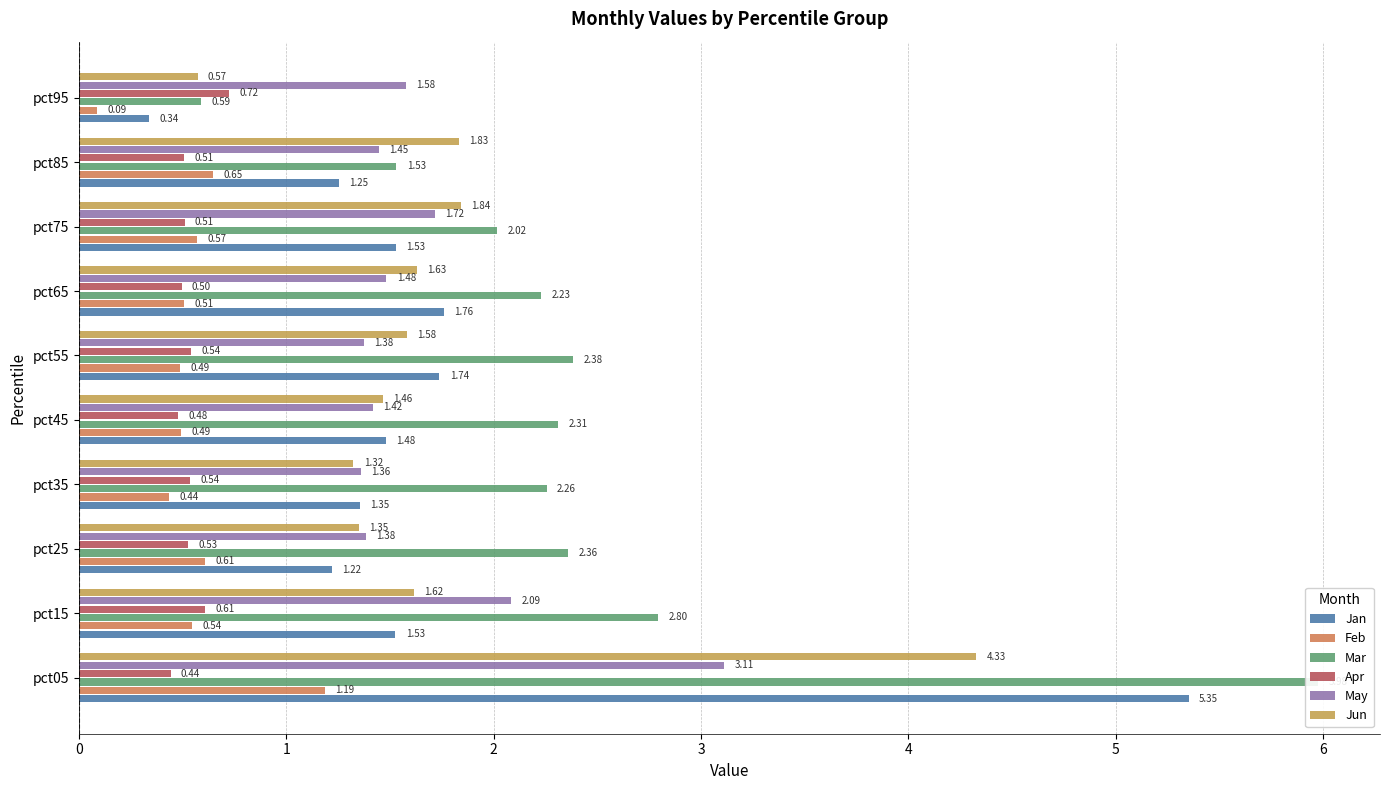

What is the sum of the Jan values at pct15 and pct75?

3.1